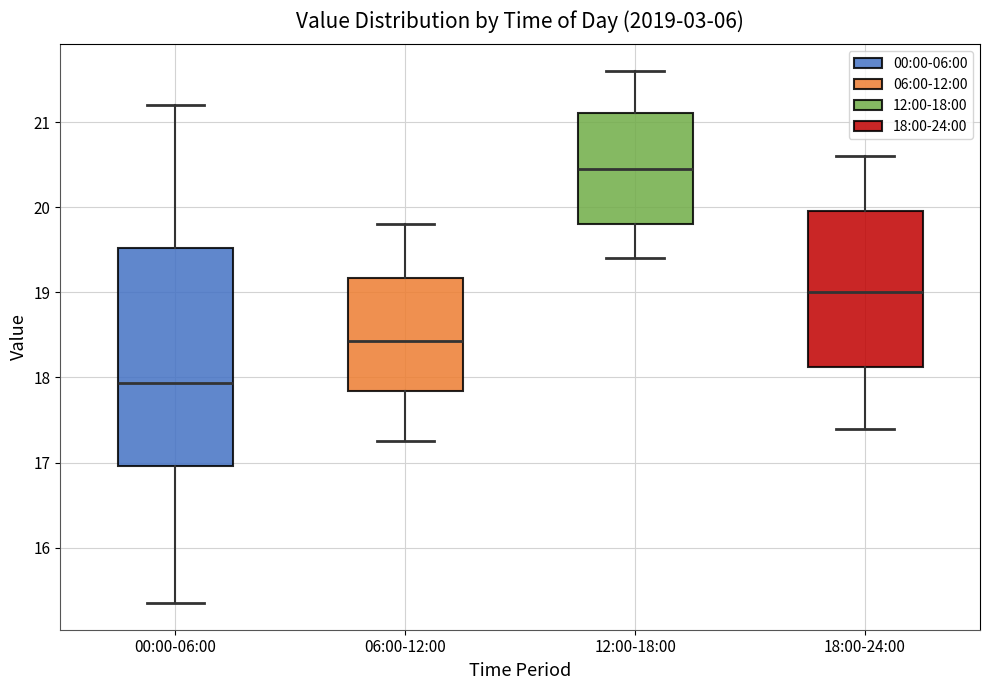

Where does the median line of the box for 18:00-24:00 sit on the y-axis? The values are not printed on the chart, so give them approximately, as read against the axis.

19.0